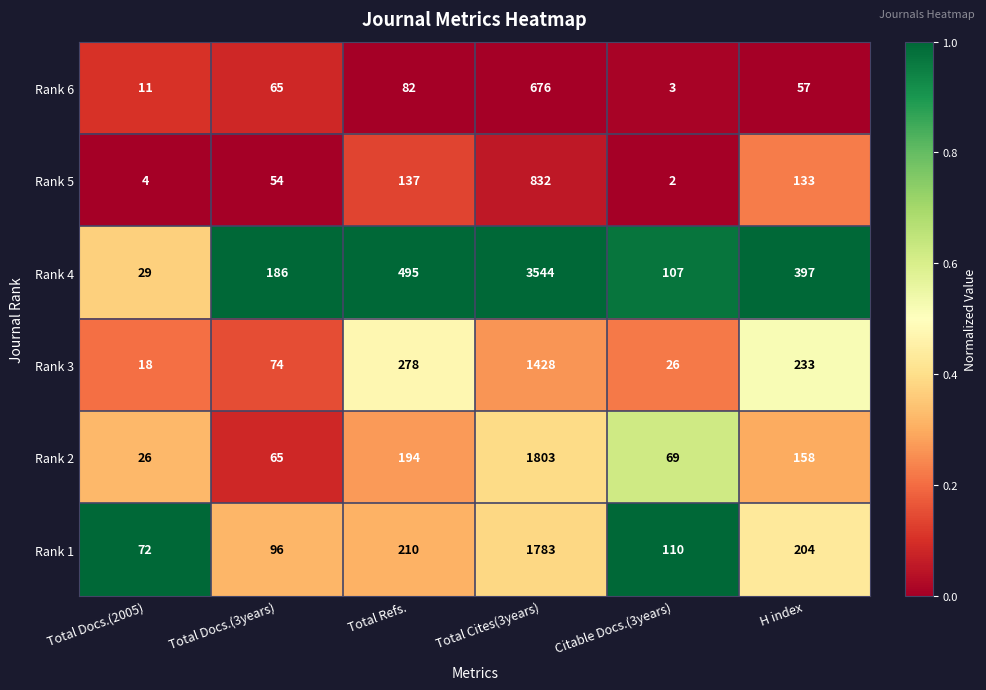

Which series has the largest total across all categories?

Rank 4